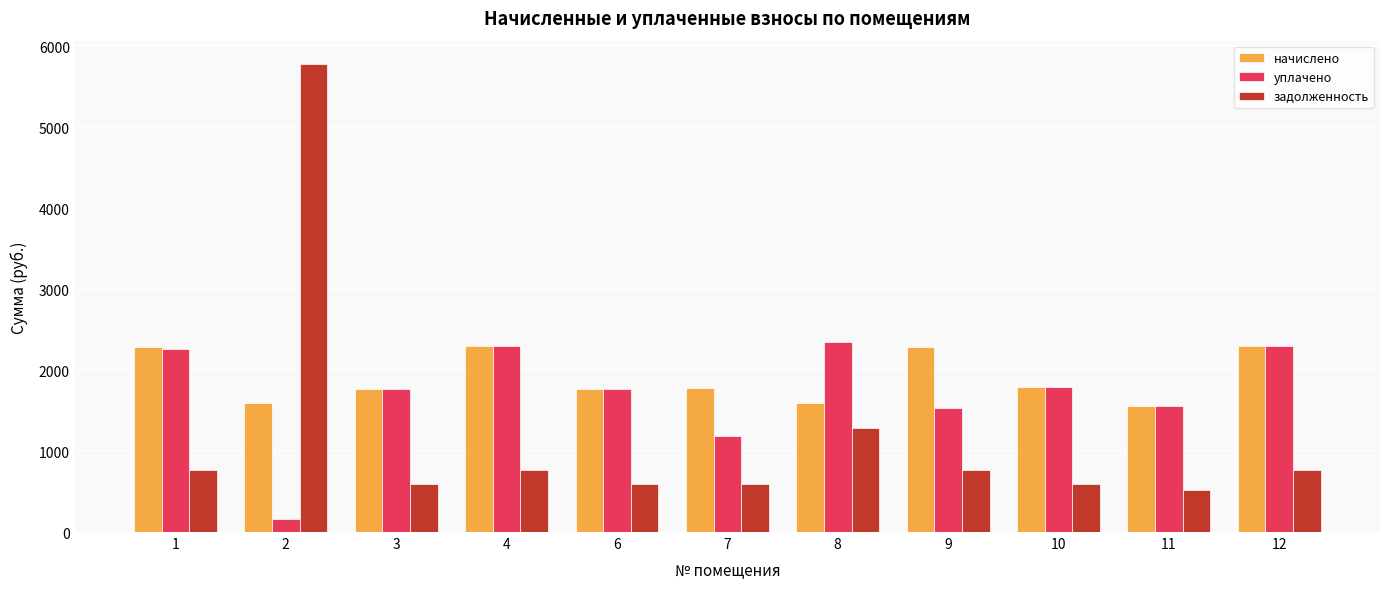

What are all the series names shown in the legend?

начислено, уплачено, задолженность